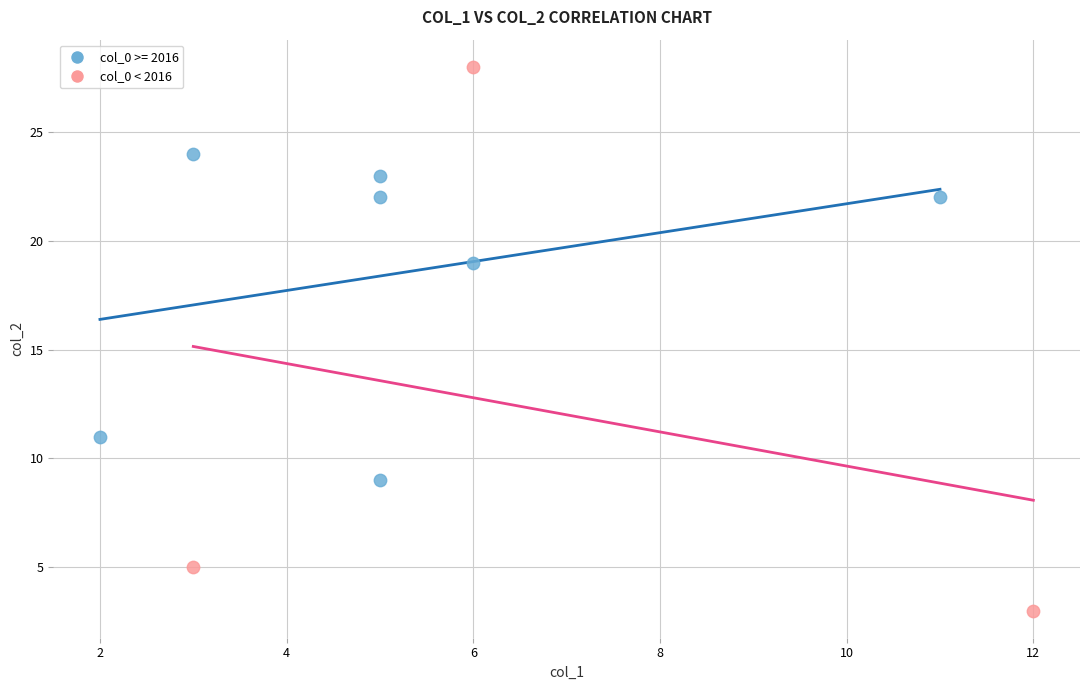

Which series reaches the maximum Y coordinate?

col_0 < 2016